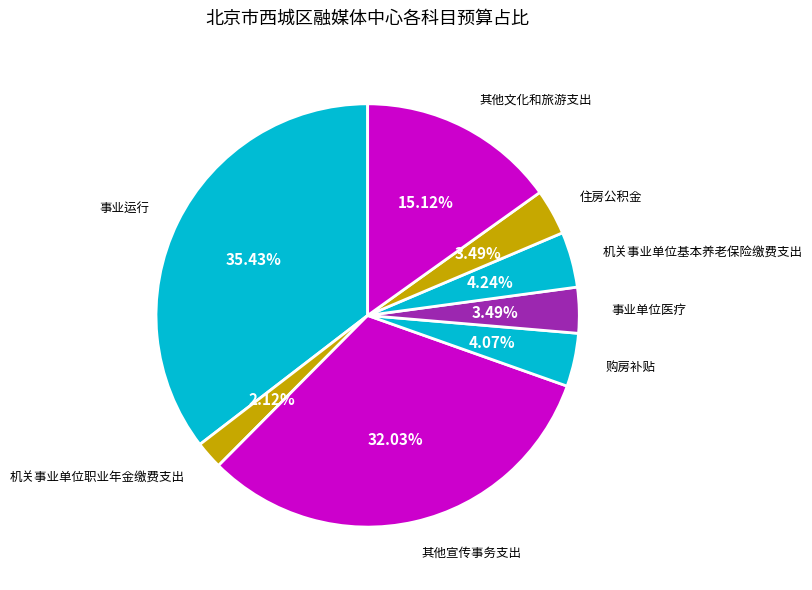

How many segments does this pie chart have?

8